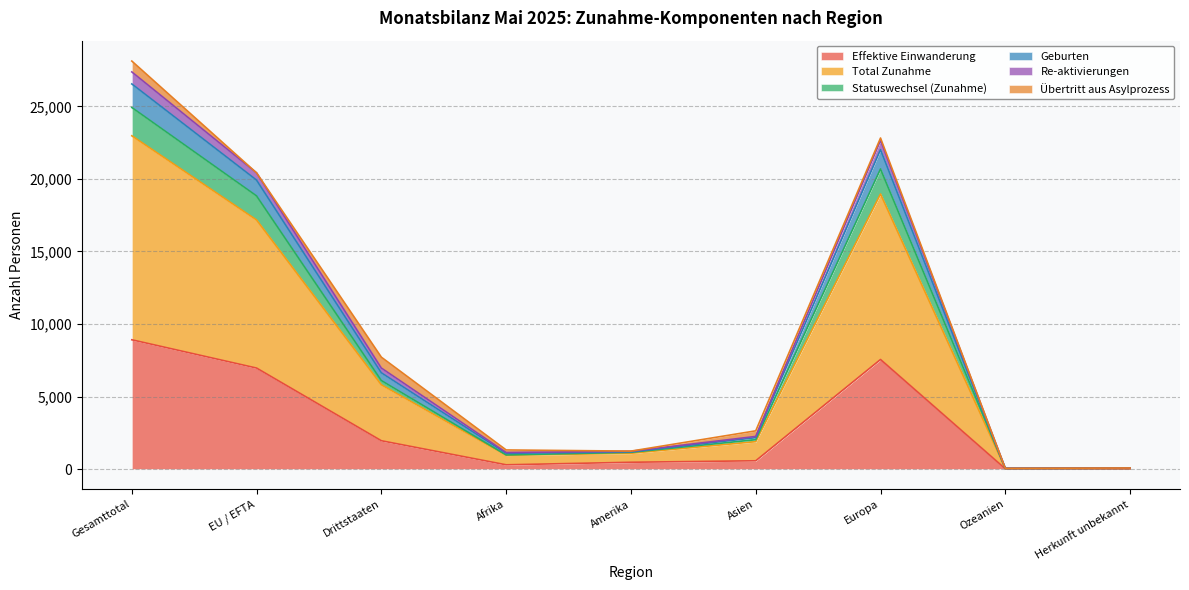

What is the maximum value for Effektive Einwanderung?

8911